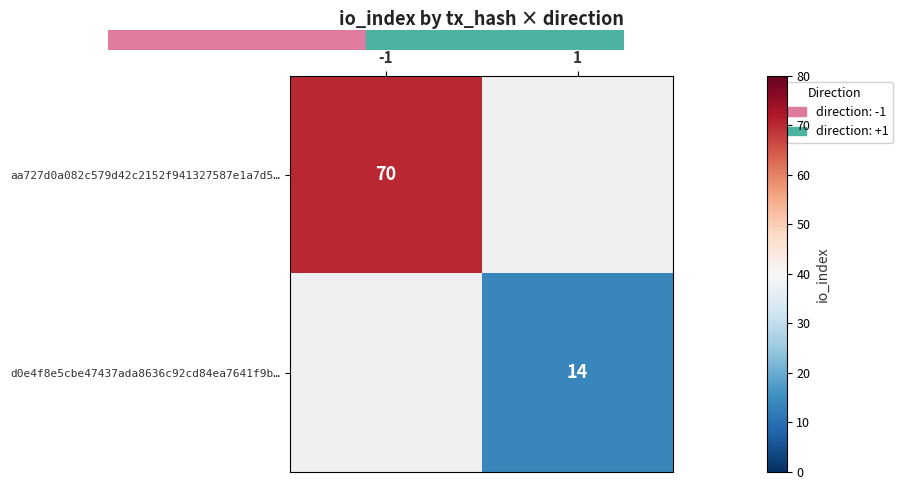

Rank the series at -1 from highest to lowest value.

aa727d0a082c579d42c2152f941327587e1a7d5…, d0e4f8e5cbe47437ada8636c92cd84ea7641f9b…